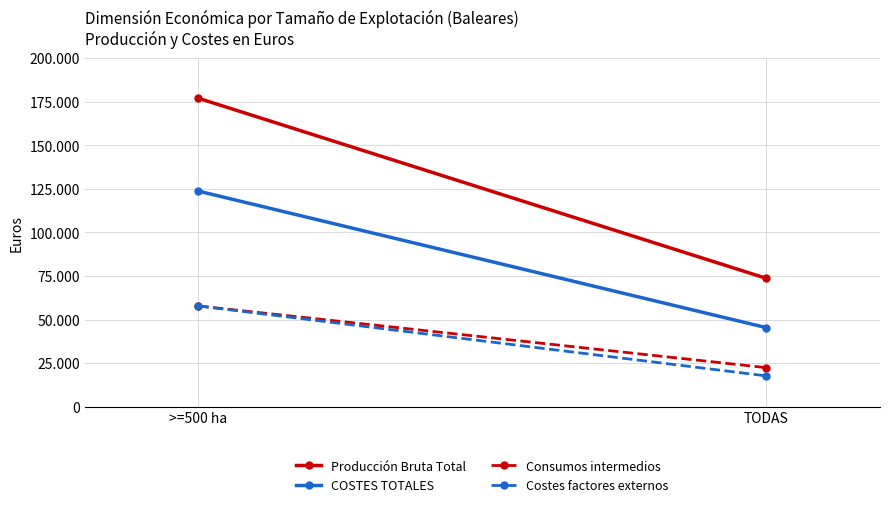

What are all the series names shown in the legend?

Producción Bruta Total, COSTES TOTALES, Consumos intermedios, Costes factores externos